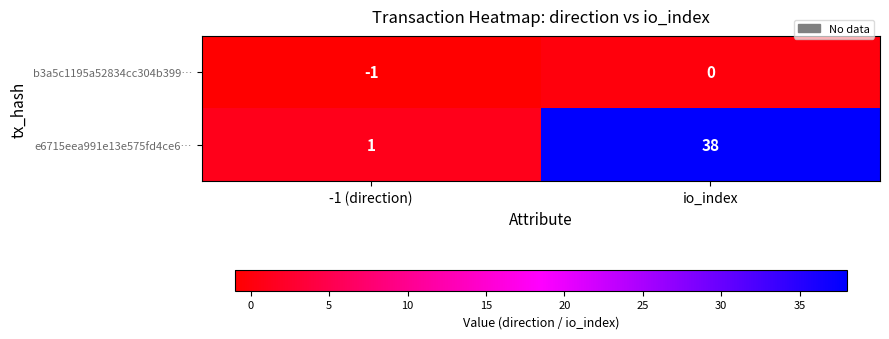

Is it true that b3a5c1195a52834cc304b399… equals 0 at io_index?

True